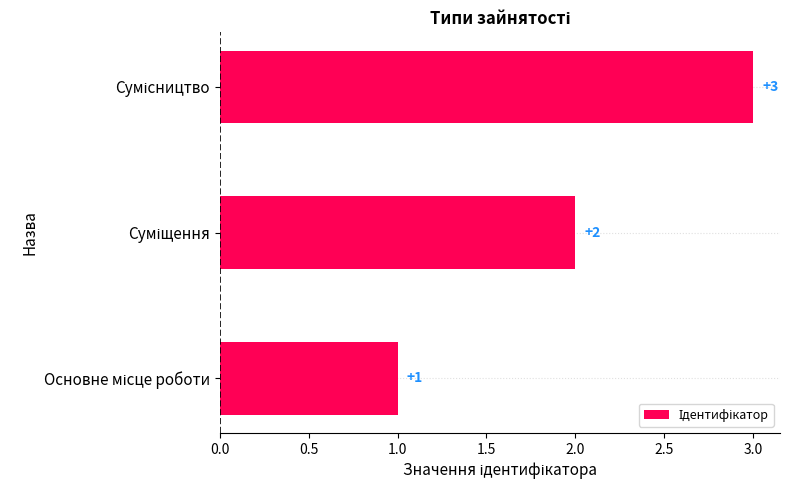

What is the sum of all values?

6